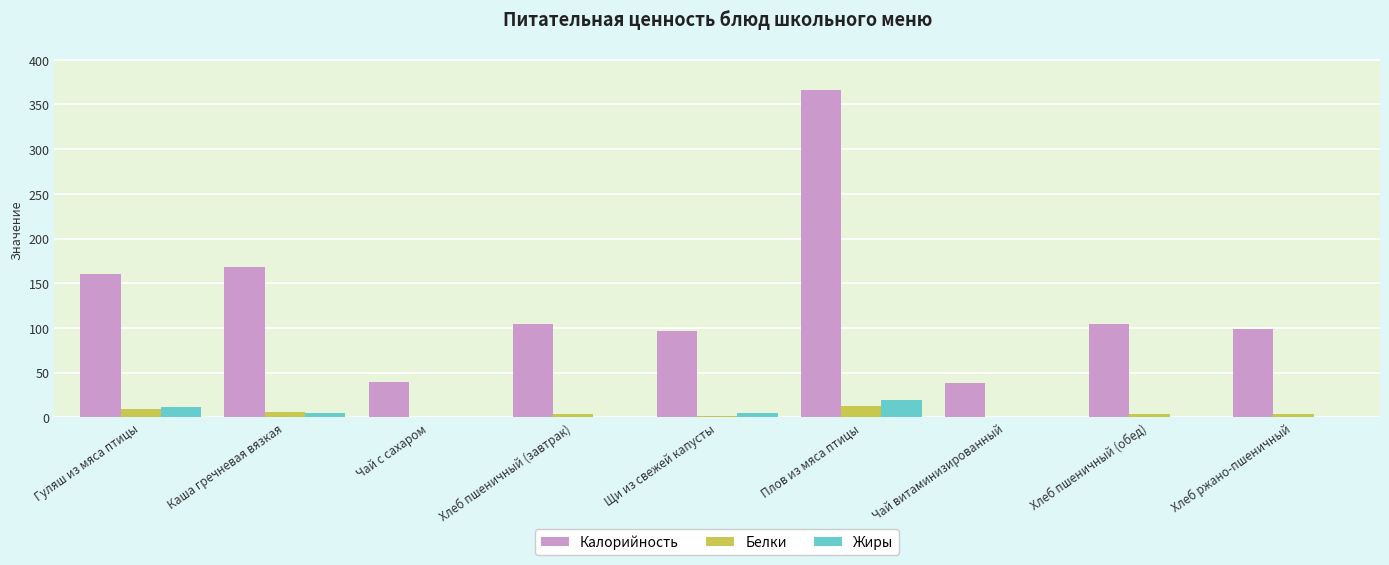

What is the sum of the Жиры values at Хлеб пшеничный (завтрак) and Каша гречневая вязкая?

5.5